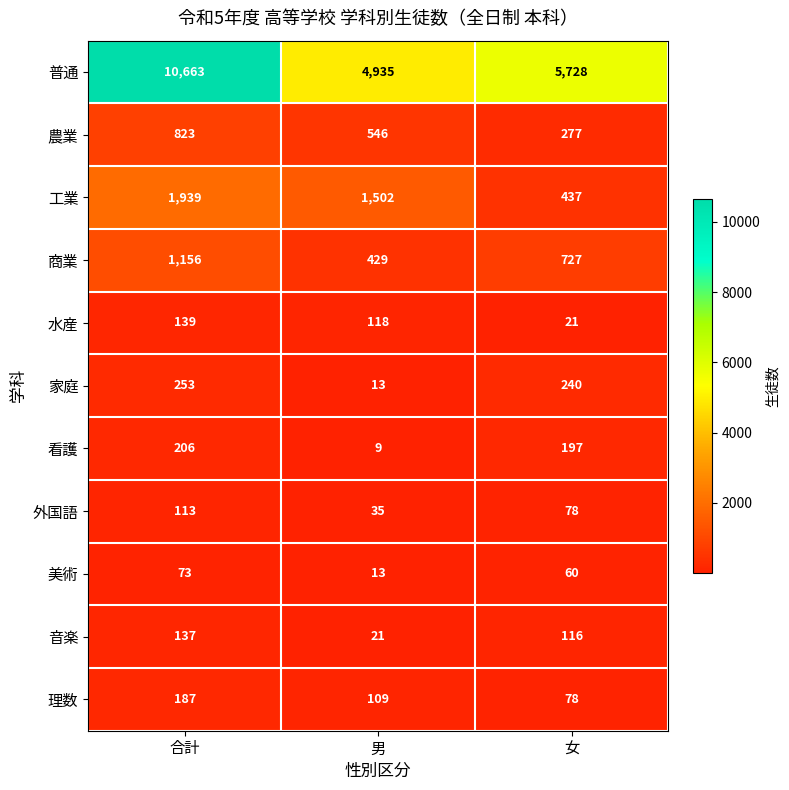

Which category has the highest value in the 普通 series?

合計